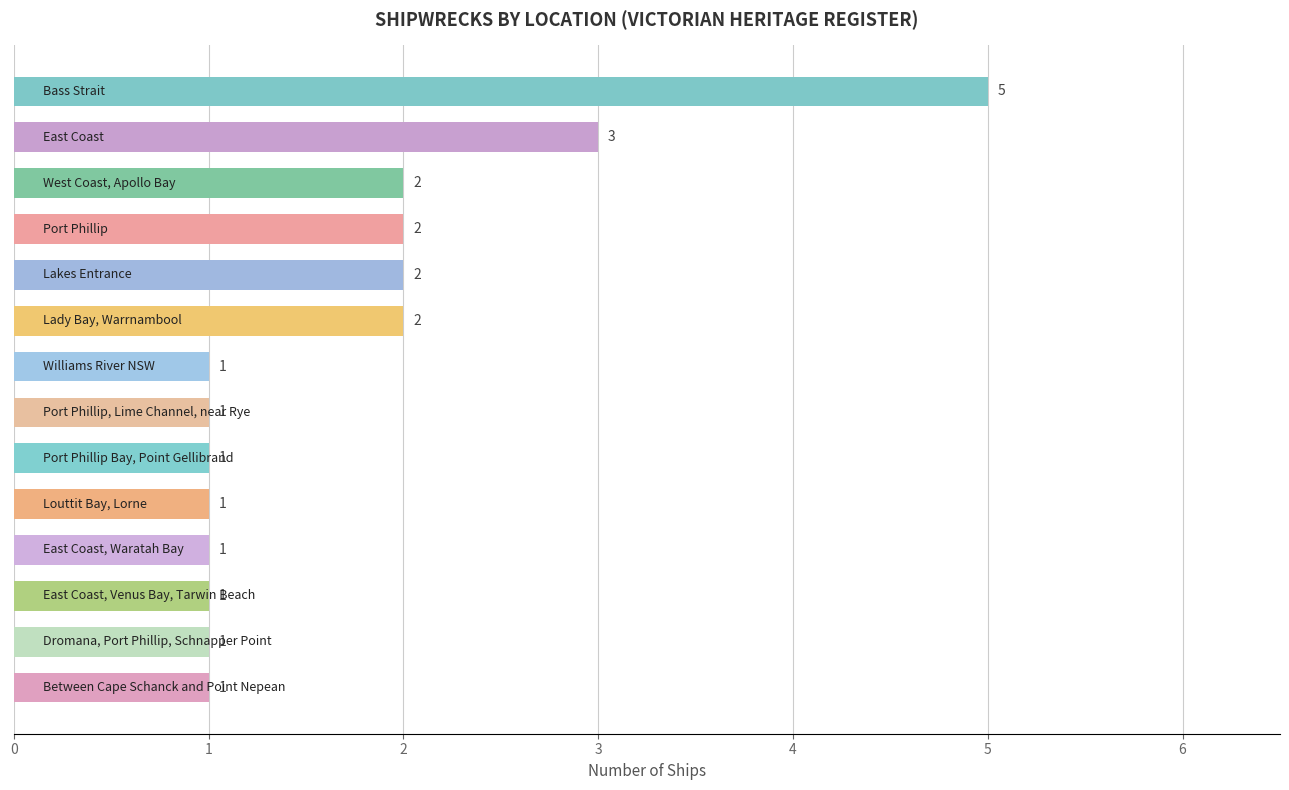

Reading top to bottom, what are all the values shown in this chart?

5	3	2	2	2	2	1	1	1	1	1	1	1	1